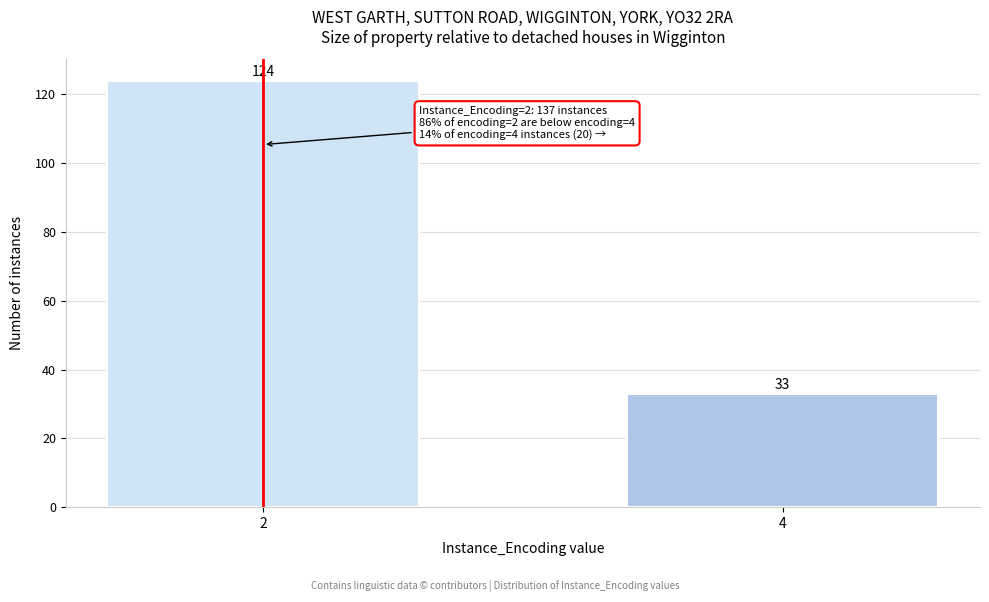

Reading left to right, extract all data points from this chart.

124	33